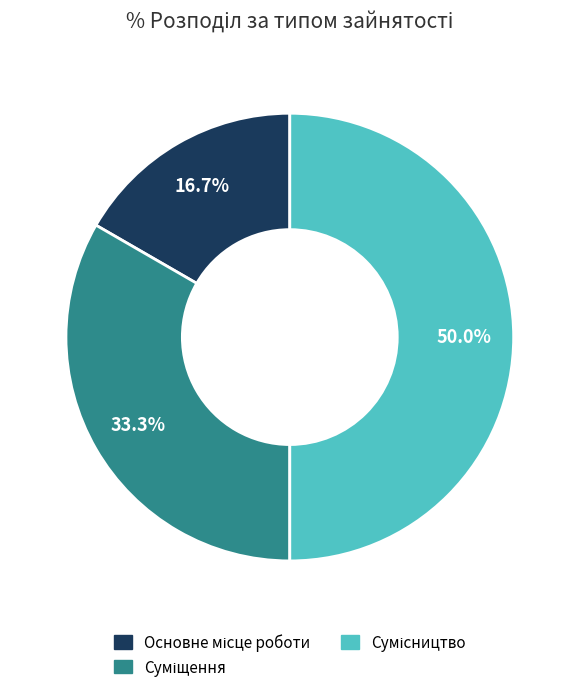

To the nearest percent, what is the average slice percentage?

33%